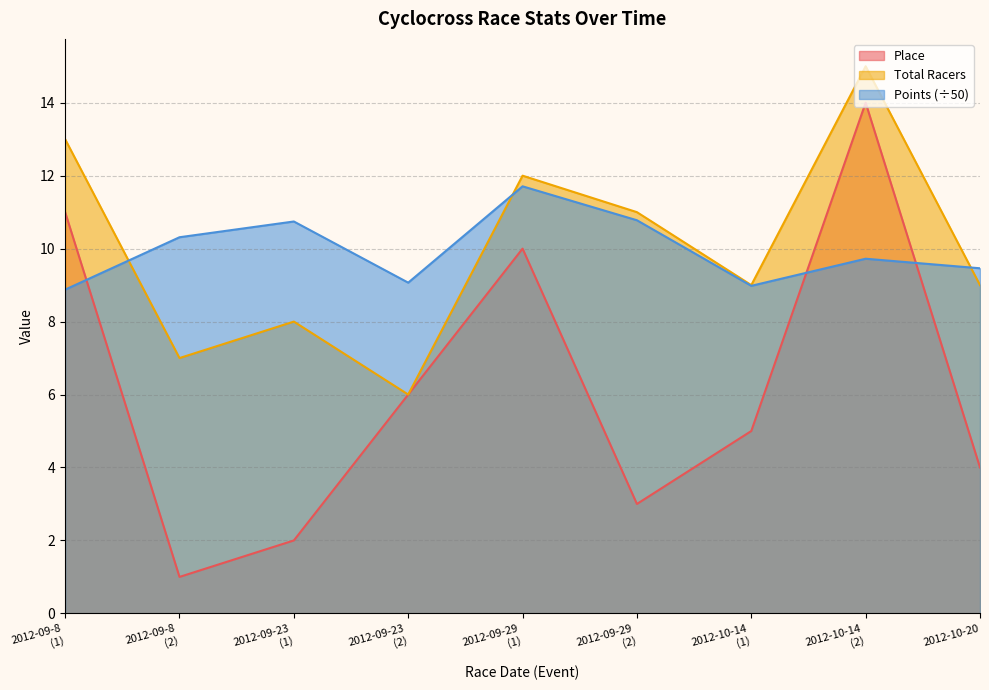

Is the value of Total Racers at 2012-09-23
(1) greater than the value of Points at 2012-09-8
(1)?

No